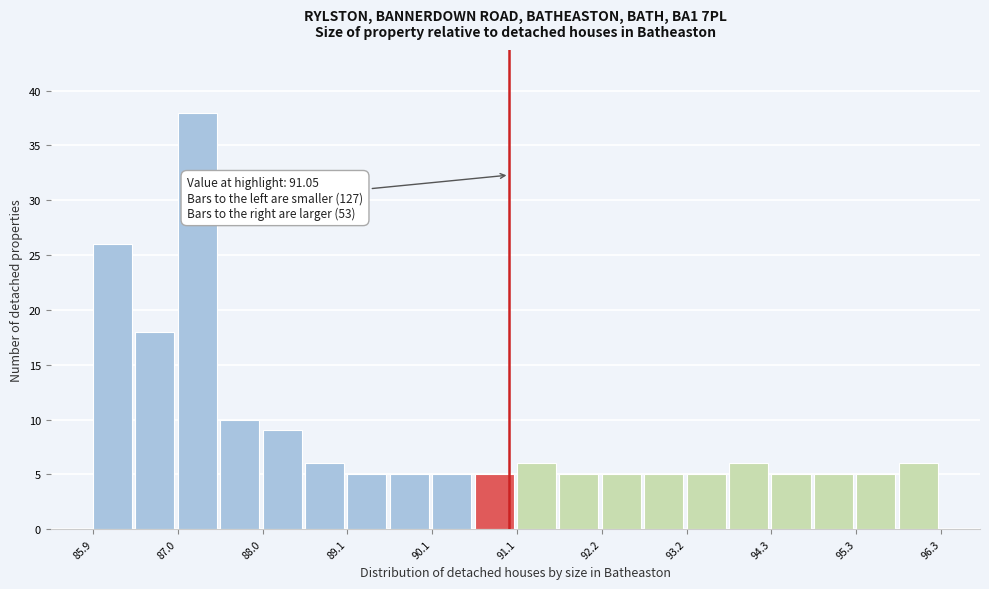

Read against the x-axis, roughly where is the centre of the tallest bar?

87.2